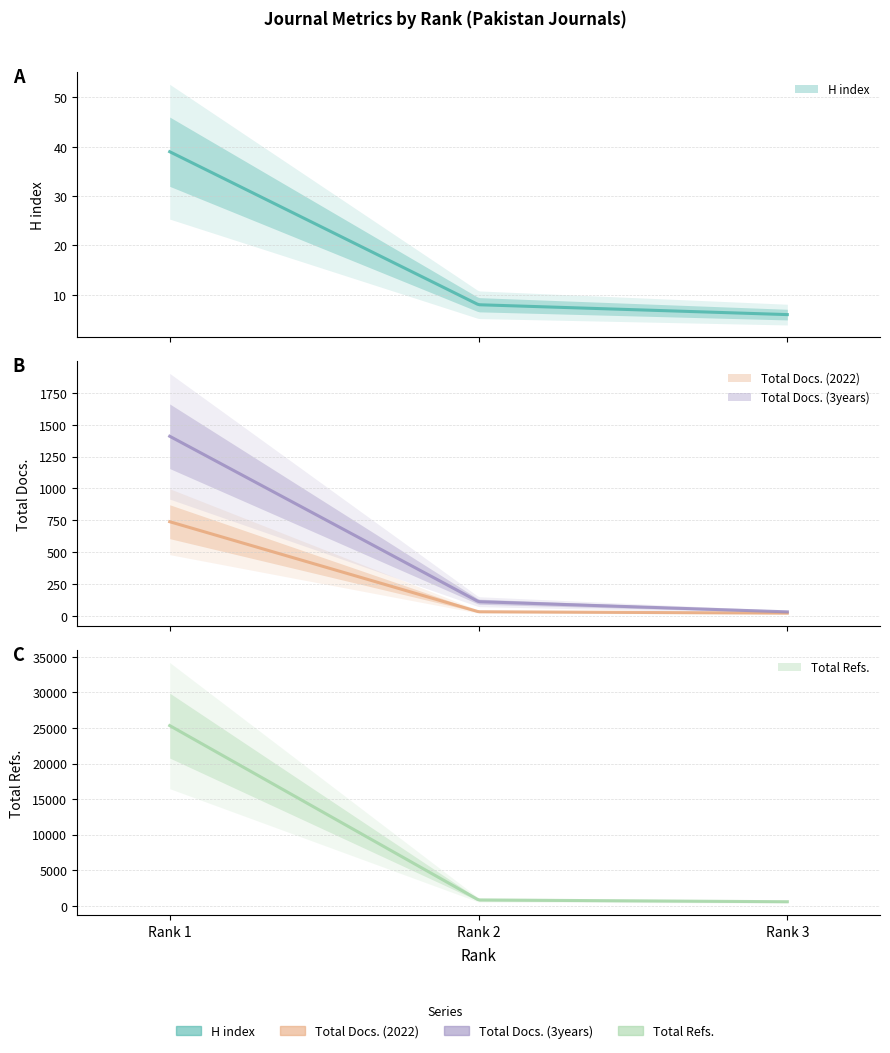

Which series has the widest spread of values?

Total Refs.